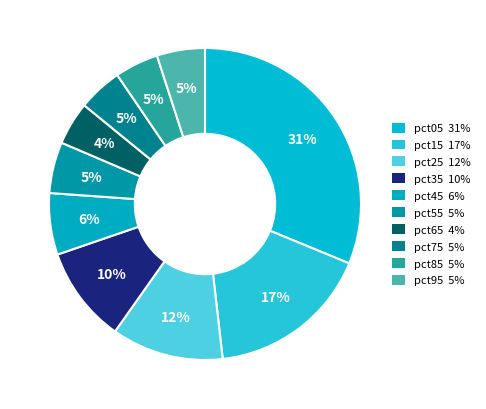

How many slices are in this pie chart?

10